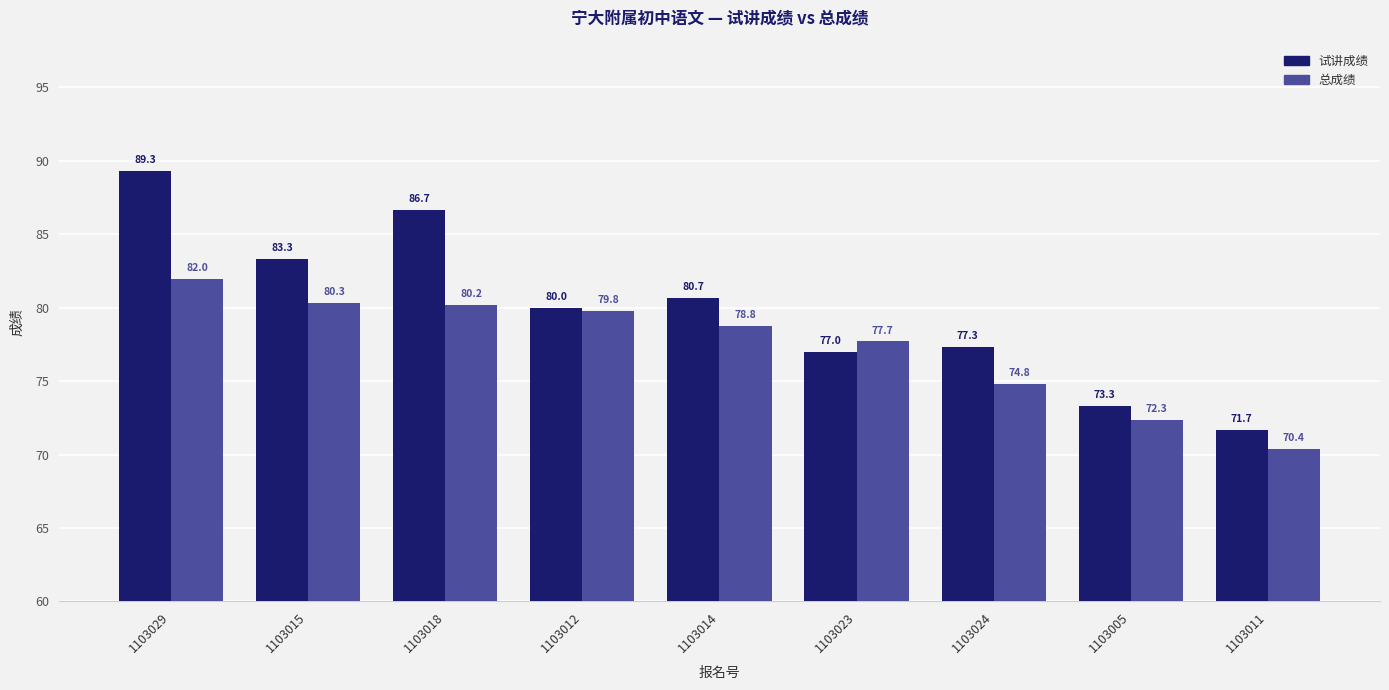

What are all the series names shown in the legend?

试讲成绩, 总成绩